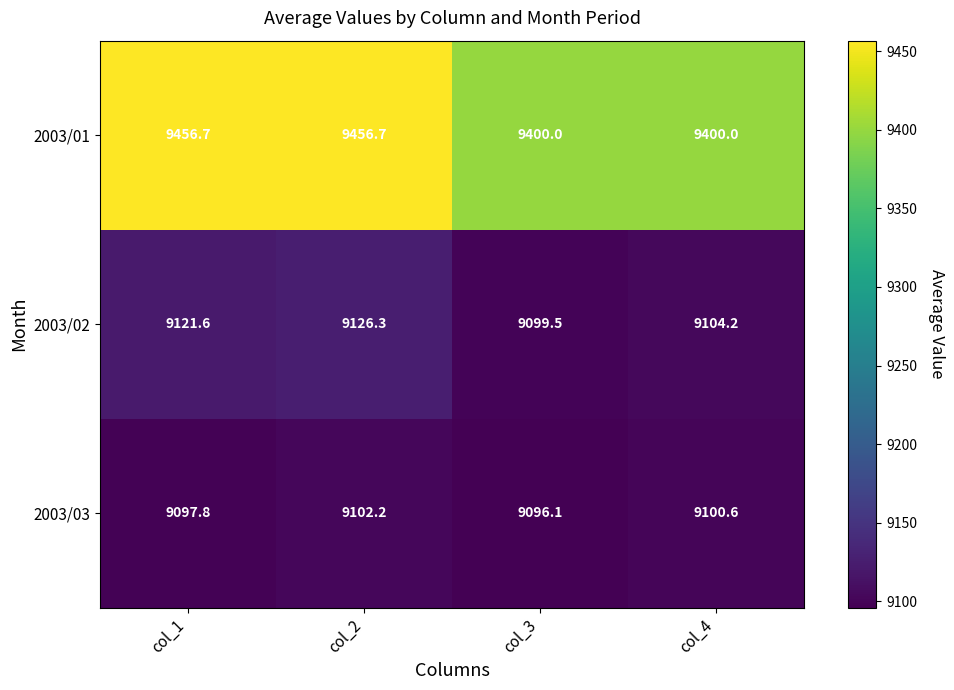

Is it true that 2003/01 equals 9456.7 at col_1?

True